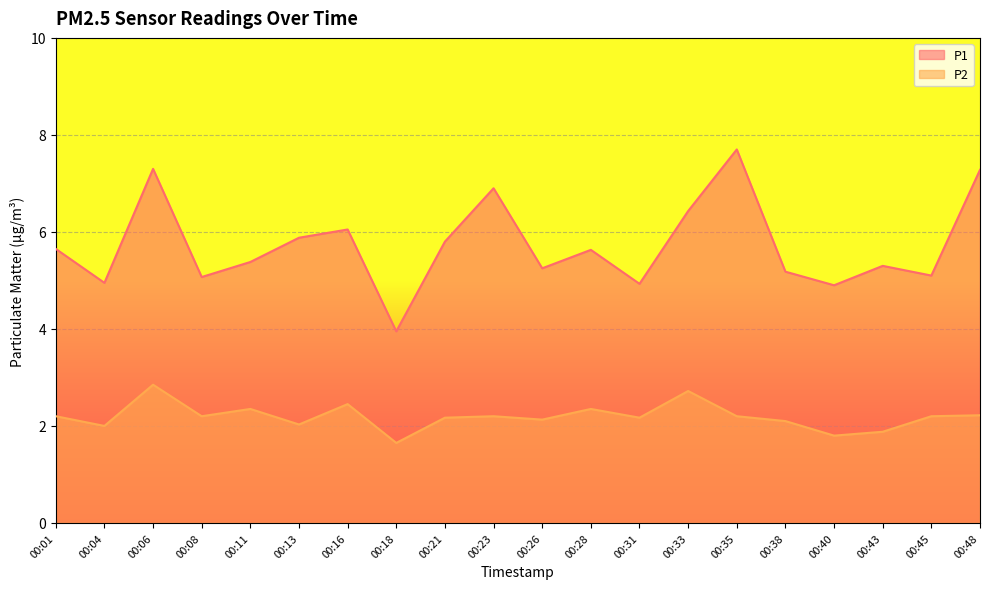

List the series in order of their overall mean, highest first.

P1, P2